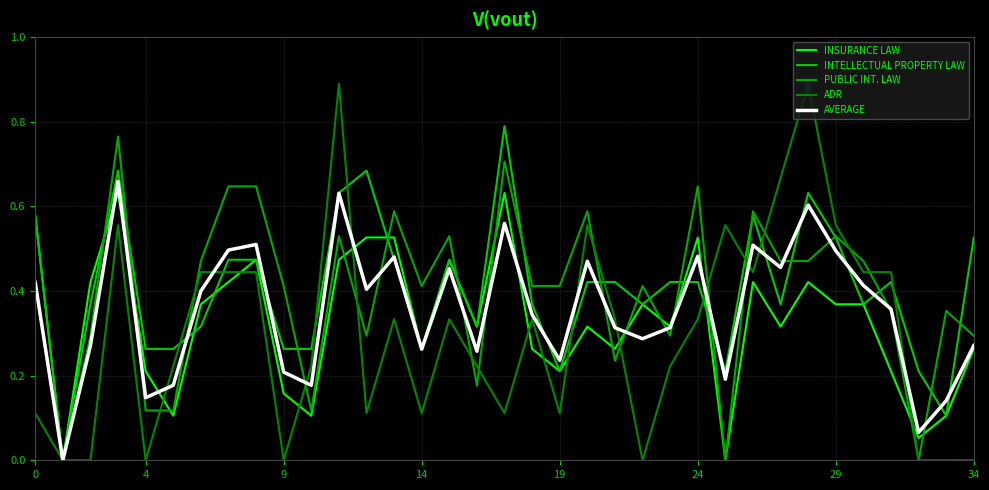

Is this an area chart (filled region under the line)?

No